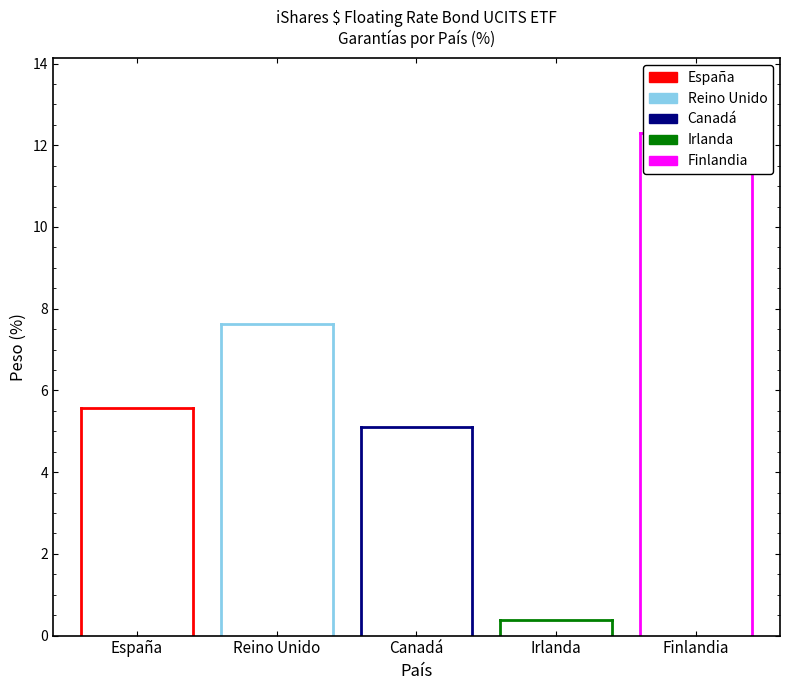

Which series has the largest range (max minus min)?

España